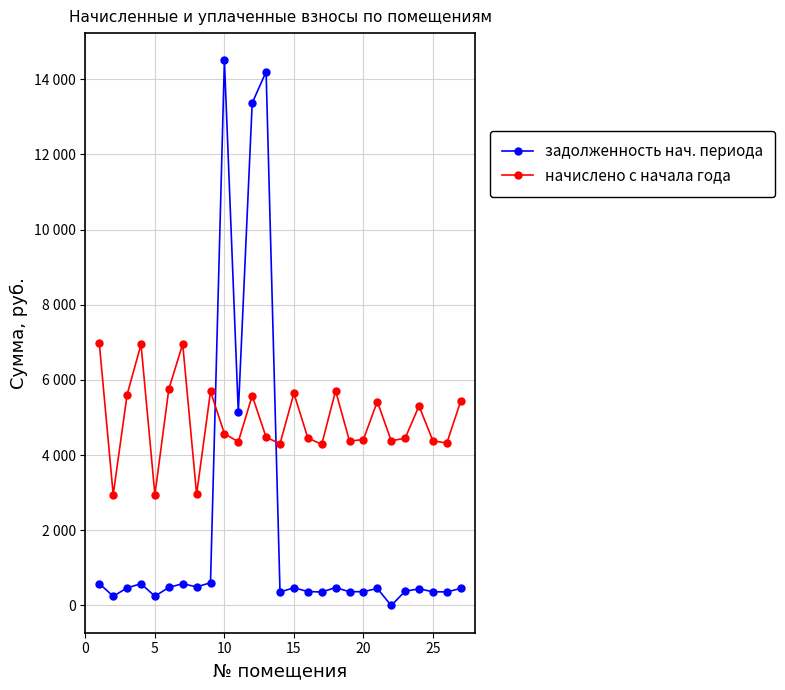

What is the maximum value shown in the chart?

14501.1